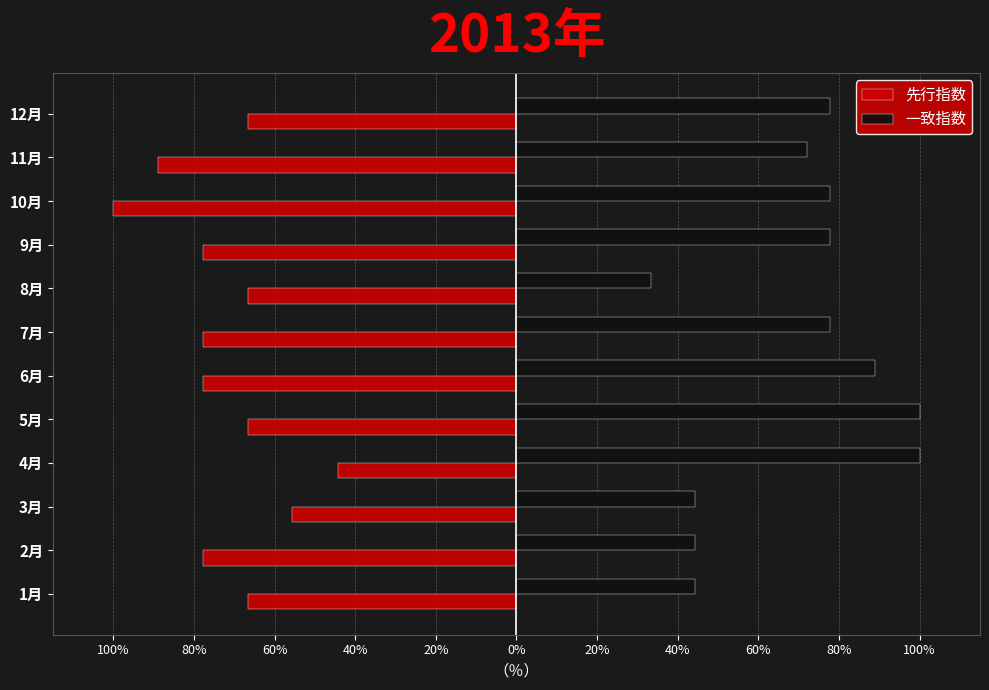

List the series in order of their peak value, highest first.

一致指数, 先行指数